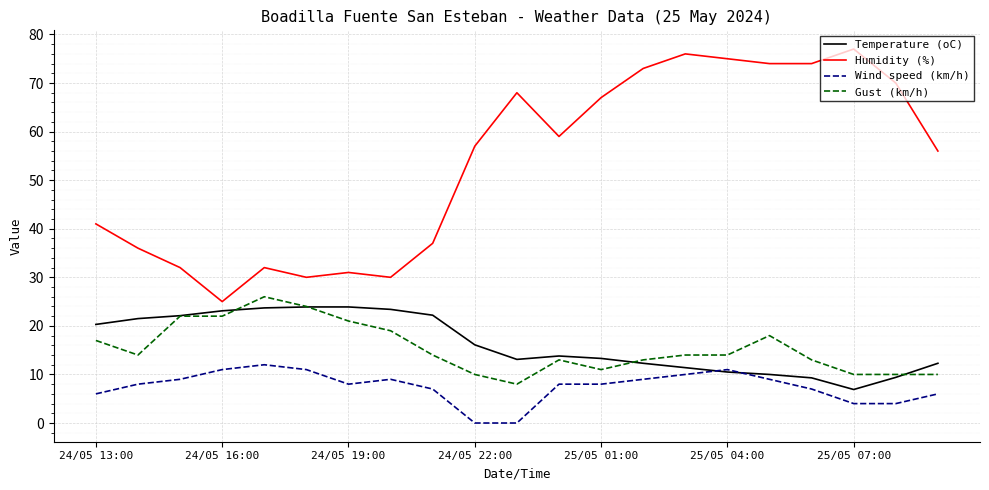

What is the lowest value of the Temperature (oC) series?

6.9